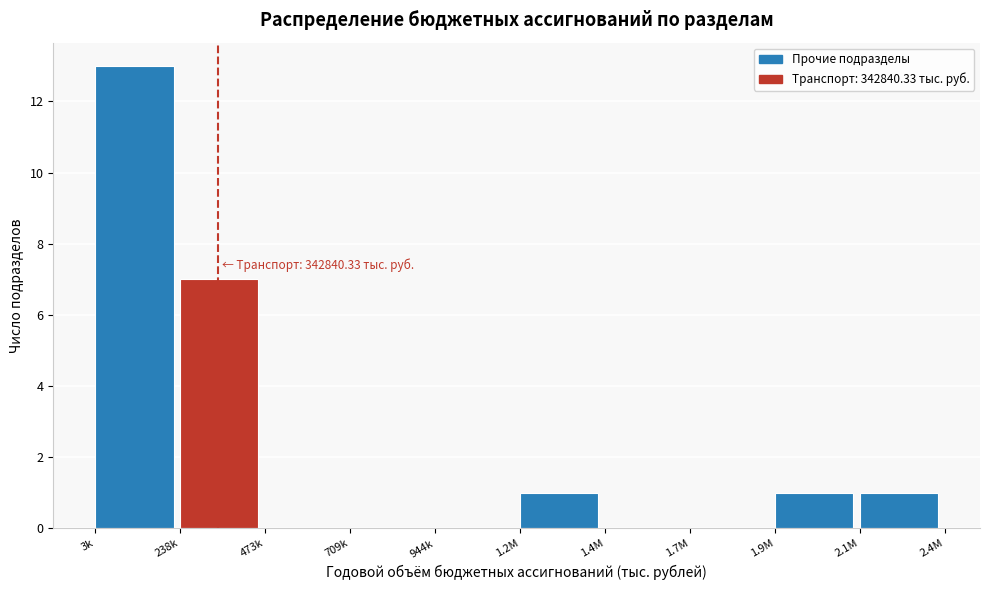

Reading left to right, what are all the values shown in this chart?

3k=13	238k=7	473k=0	709k=0	944k=0	1.2M=1	1.4M=0	1.7M=0	1.9M=1	2.1M=1